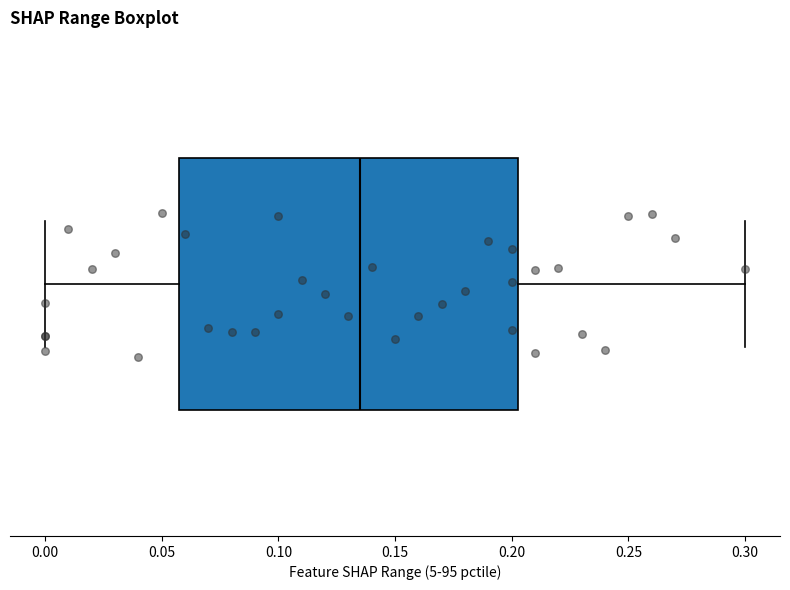

Where is the left edge of the box on the x-axis? The values are not printed on the chart, so give them approximately, as read against the axis.

0.060